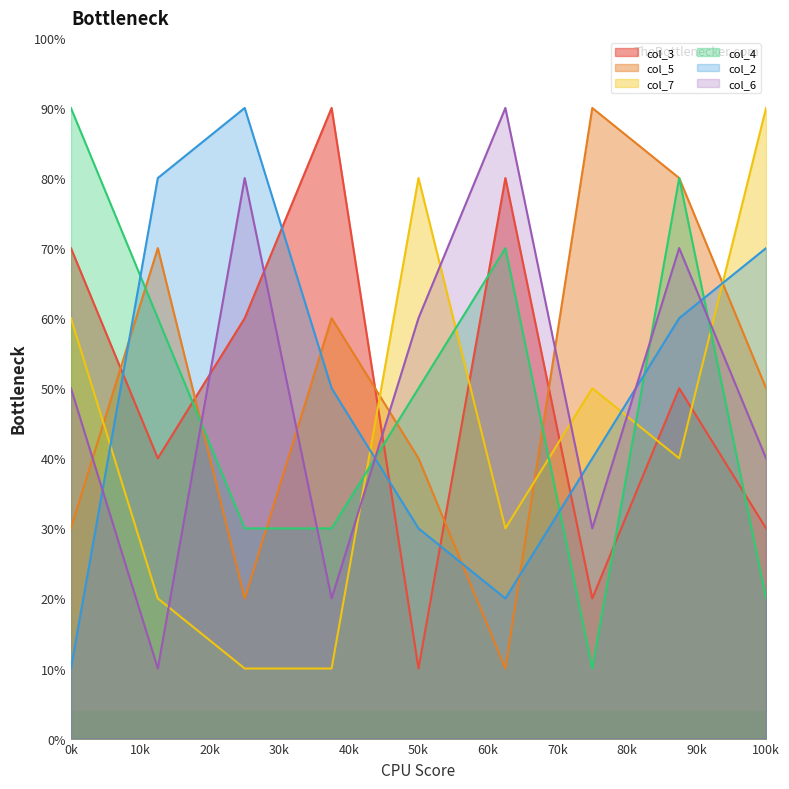

What is the total value across all series at 0k?

3.1